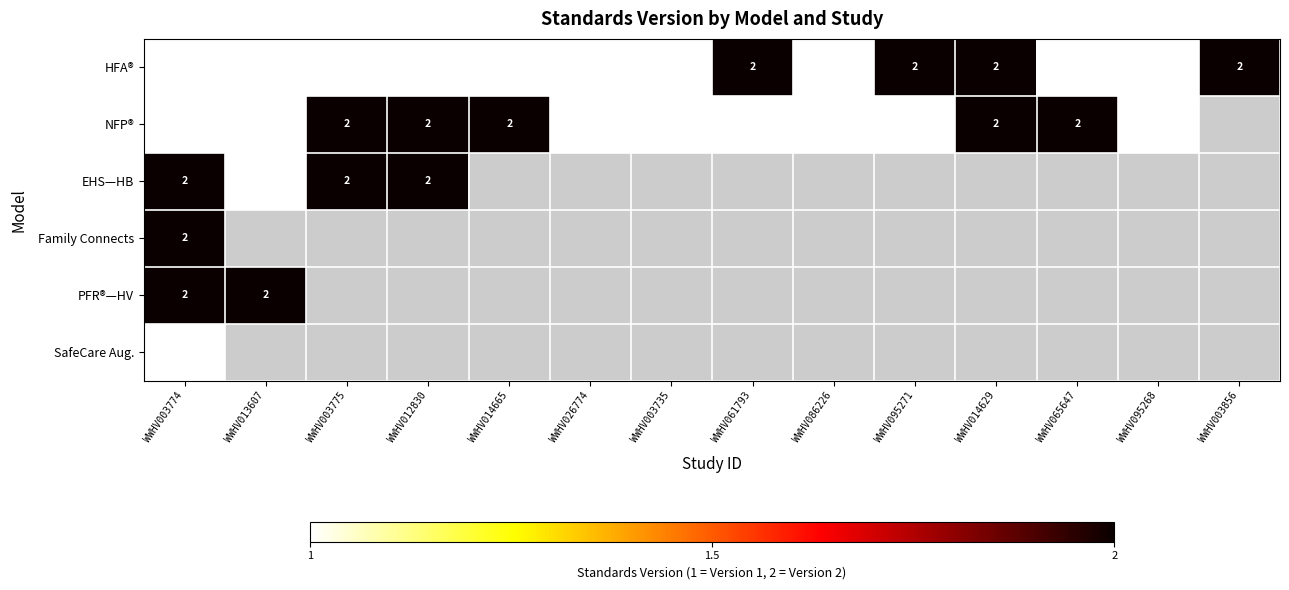

At which category is the sum across all series the highest?

WWHV003774